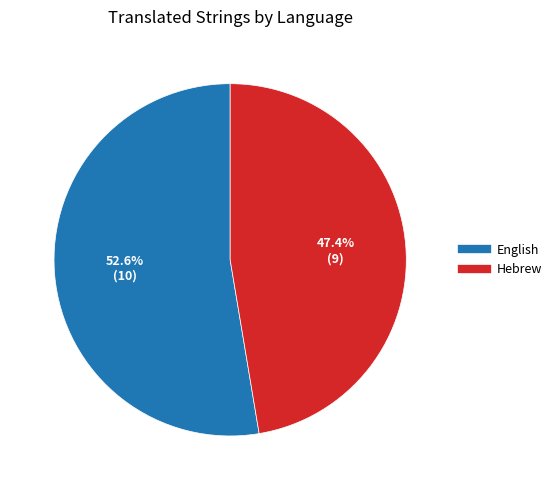

The English slice represents 53% of the pie. True or false?

True